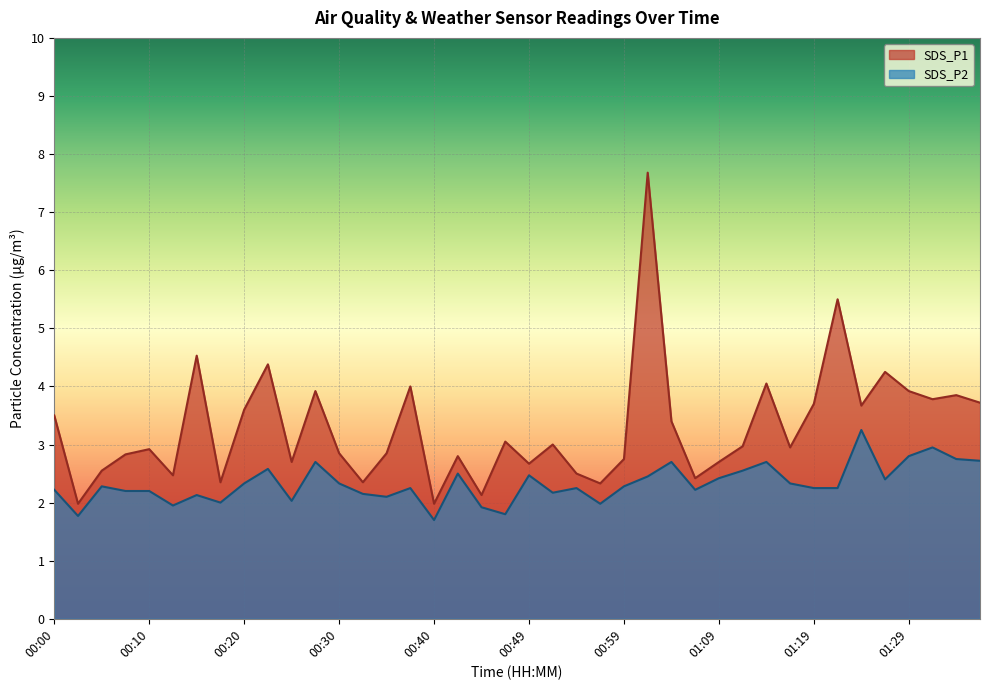

How many values in the SDS_P2 series exceed 2?

33